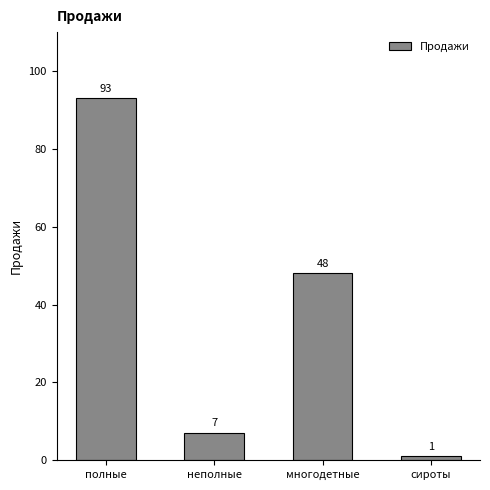

Rank the categories by value from lowest to highest.

сироты, неполные, многодетные, полные